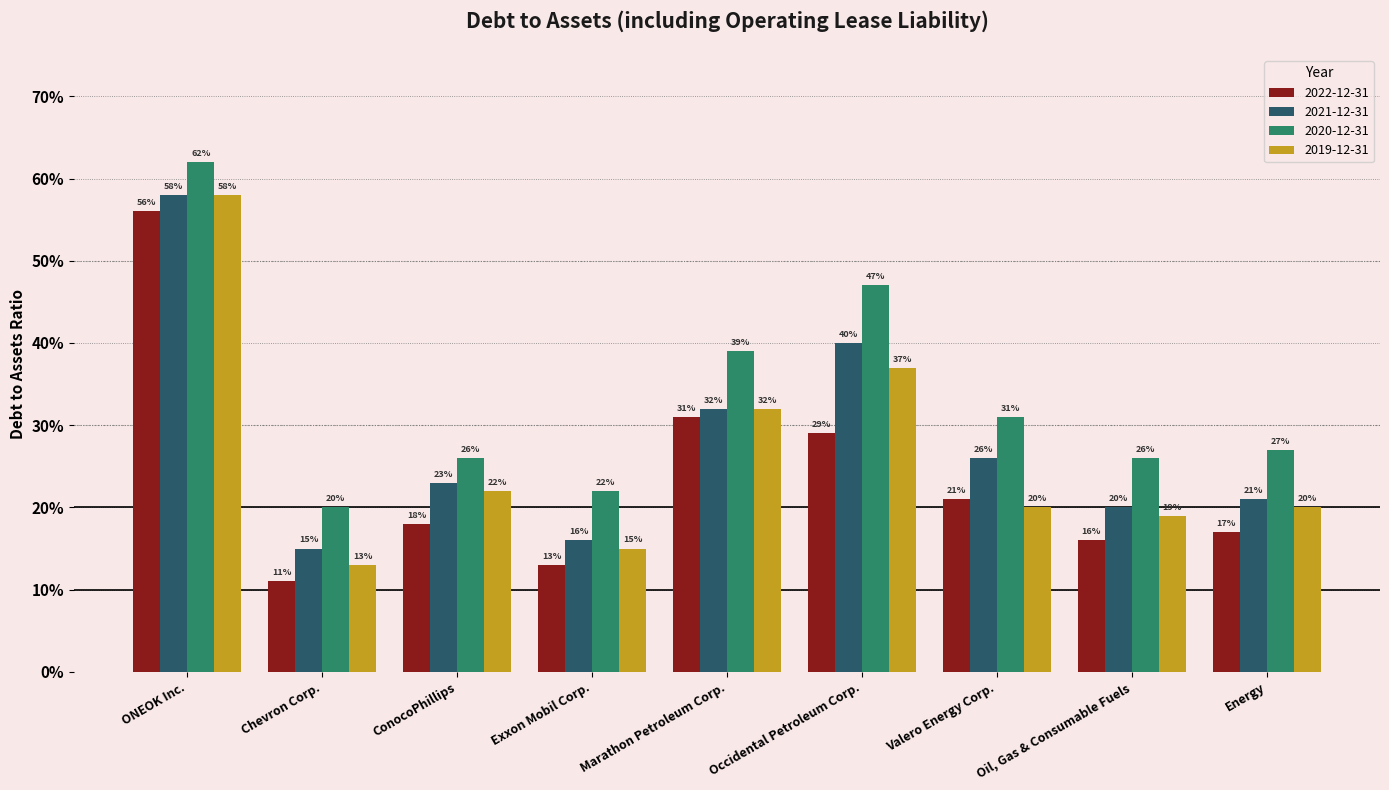

Reading left to right, what are all the values shown in this chart?

2022-12-31: 0.6	0.1	0.2	0.1	0.3	0.3	0.2	0.2	0.2
2021-12-31: 0.6	0.1	0.2	0.2	0.3	0.4	0.3	0.2	0.2
2020-12-31: 0.6	0.2	0.3	0.2	0.4	0.5	0.3	0.3	0.3
2019-12-31: 0.6	0.1	0.2	0.1	0.3	0.4	0.2	0.2	0.2